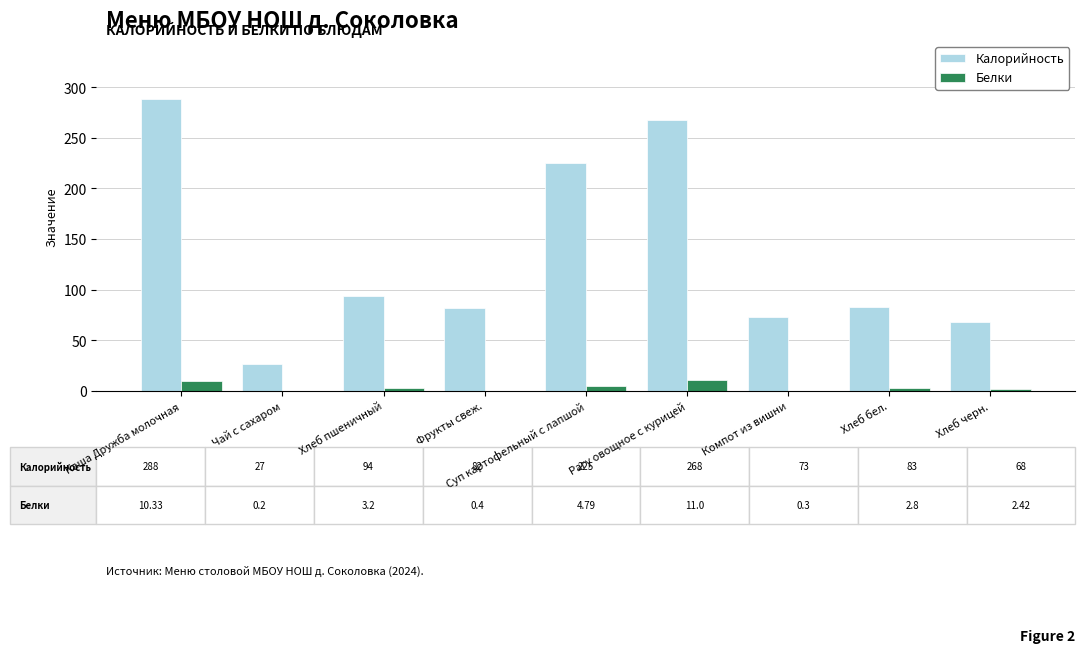

Which category has the highest value across all series?

Каша Дружба молочная